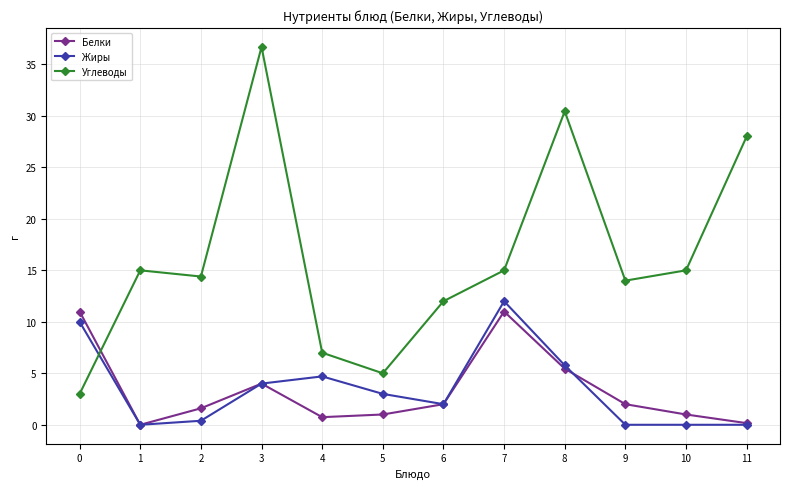

Is the value of Углеводы at 8 greater than the value of Жиры at 4?

Yes